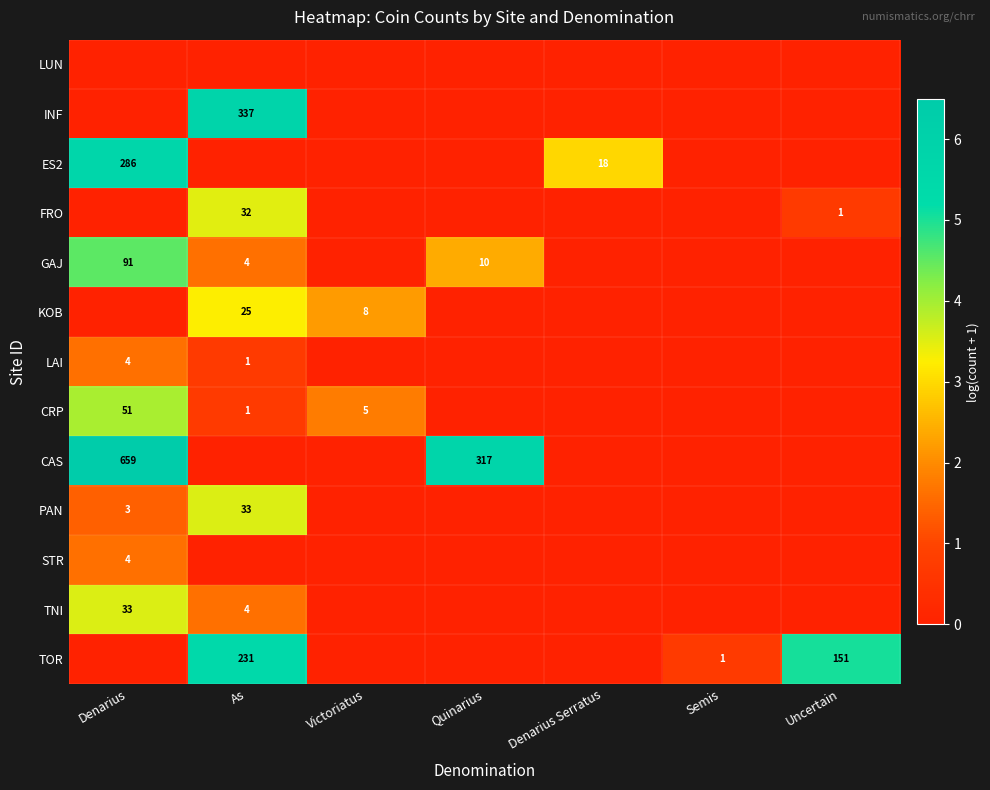

Is it true that CRP equals 51 at Denarius?

True